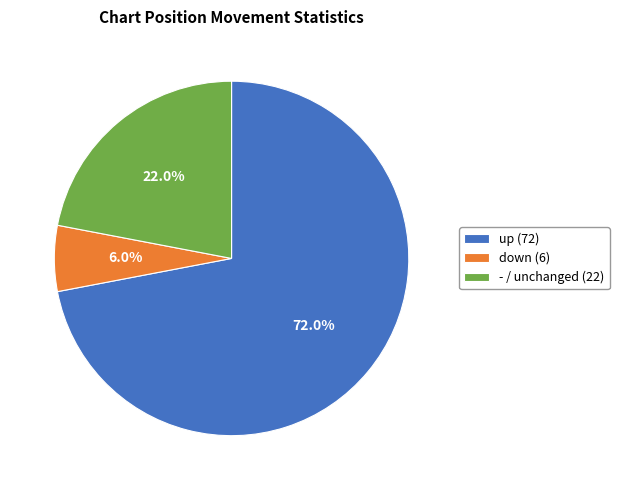

Which category accounts for the majority?

up